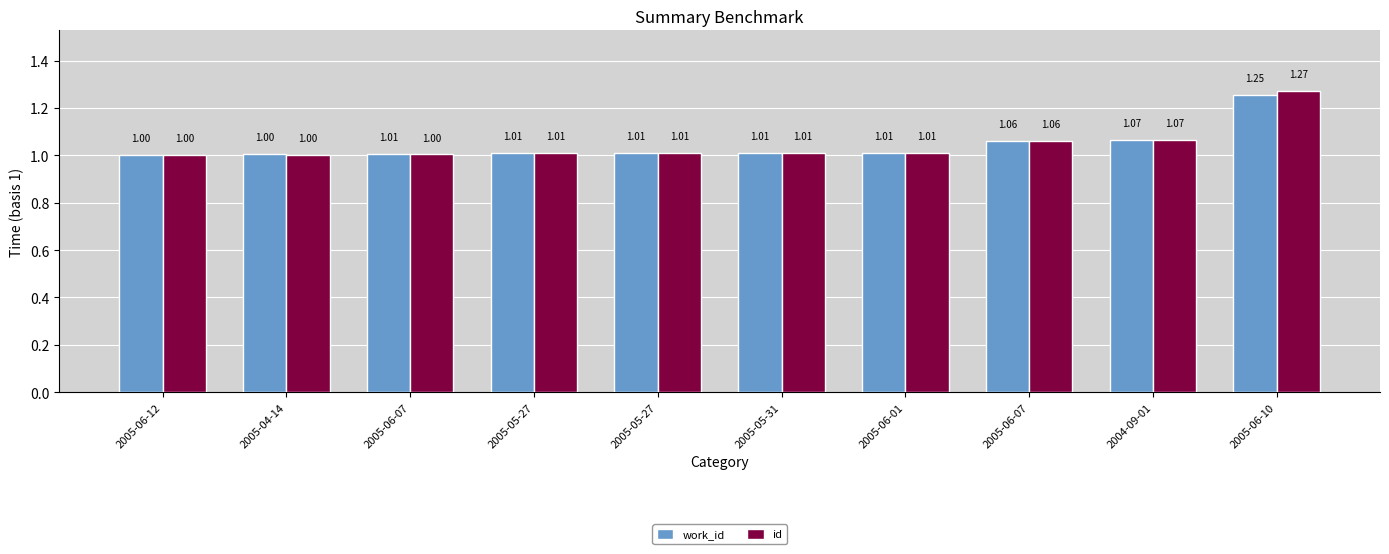

The id series shows 1.3 at 2005-06-10. True or false?

True